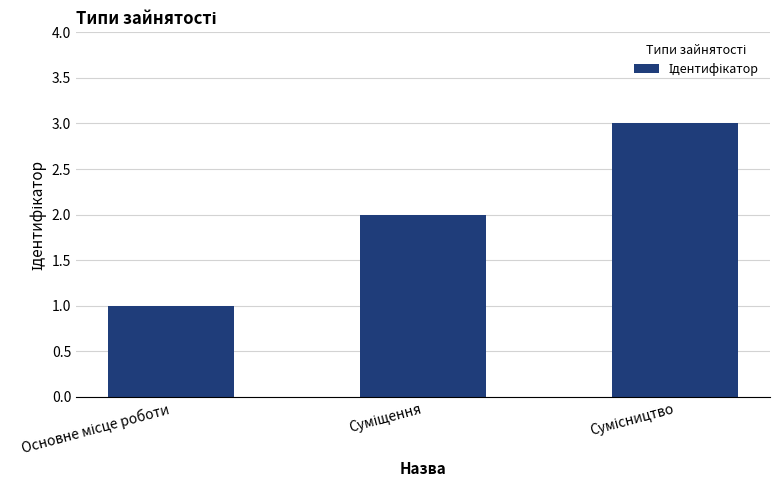

What is the greatest value displayed?

3